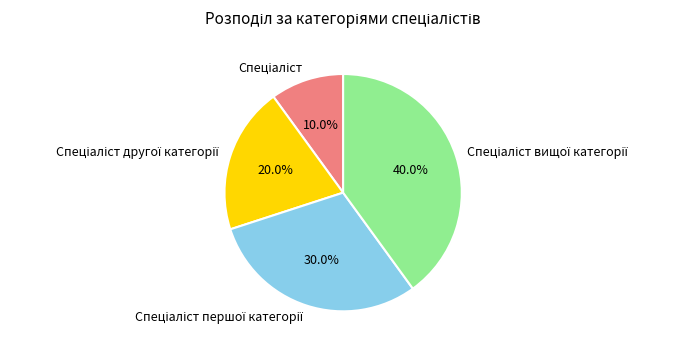

Count the number of slices in the pie.

4